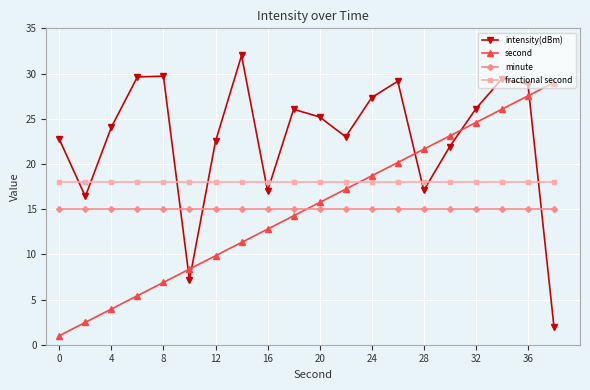

What is the highest value of the intensity(dBm) series?

32.0